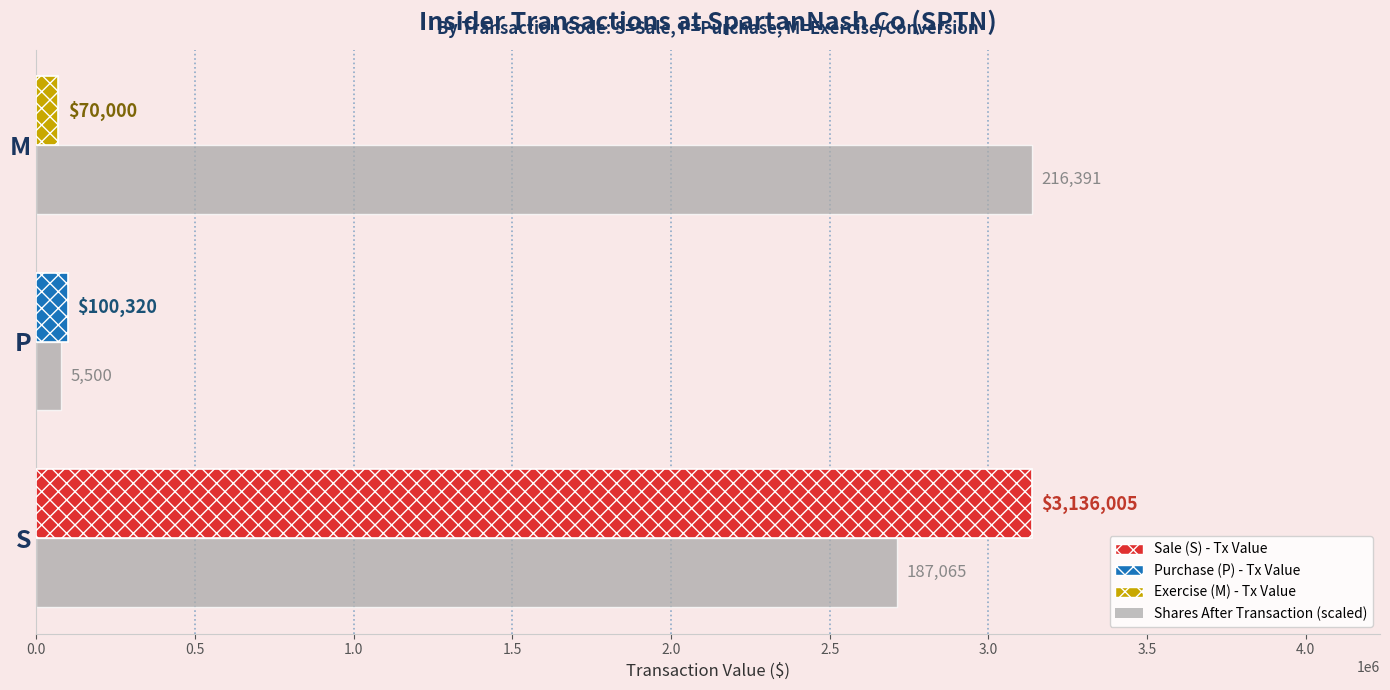

What is the spread (max minus min) of values at M?

3066005.0